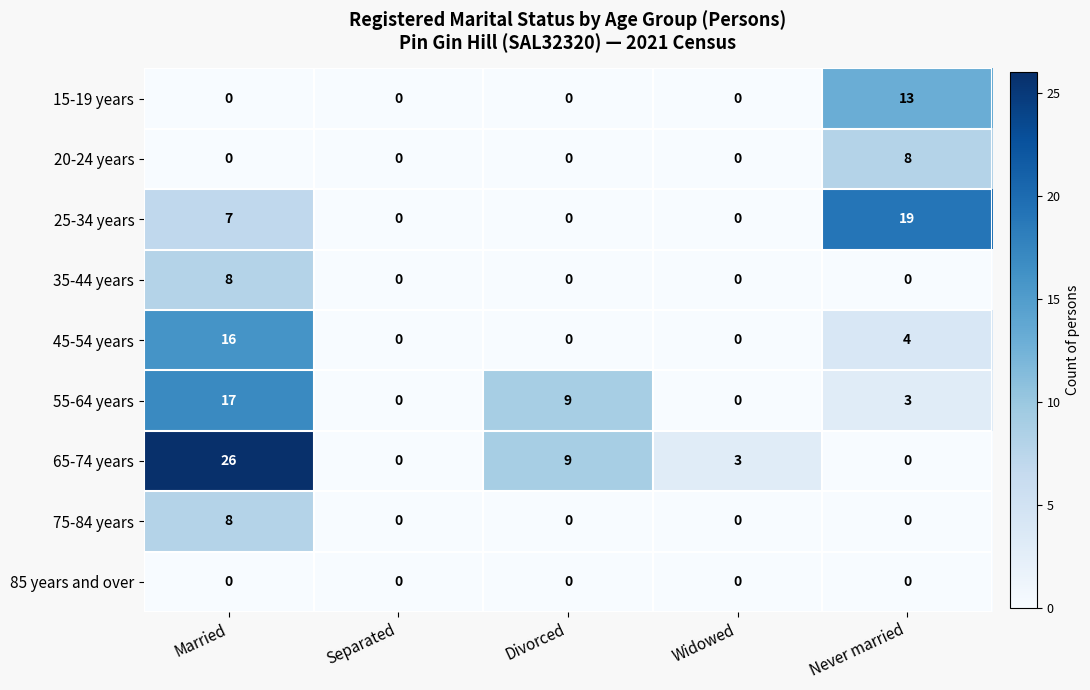

At which category is the sum across all series the highest?

Married